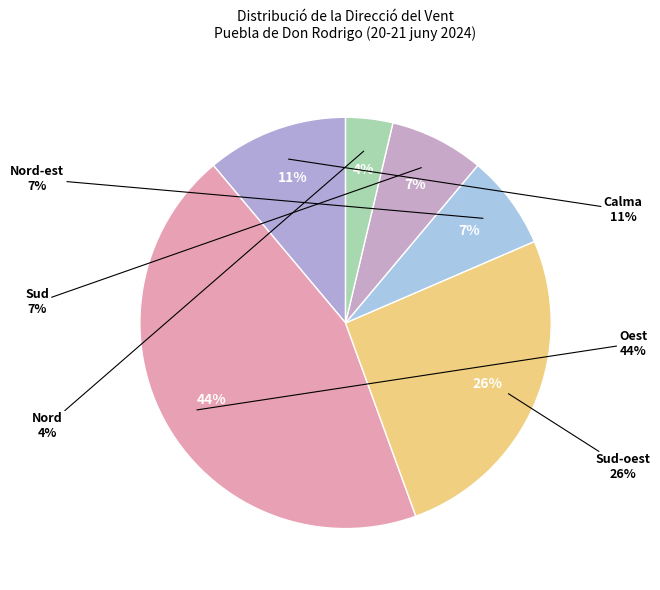

Count the number of slices in the pie.

6